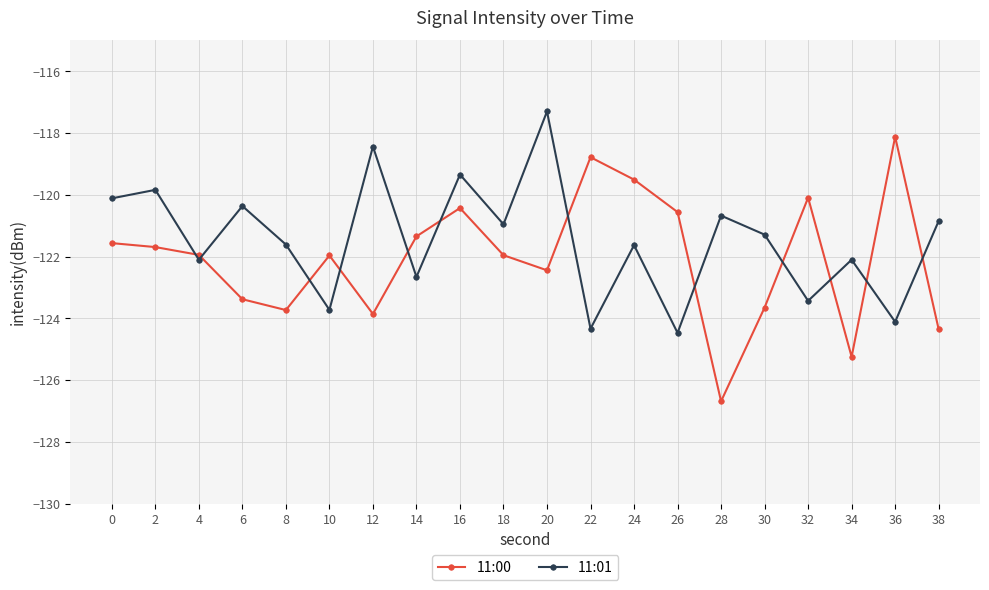

Which series has the widest spread of values?

11:00